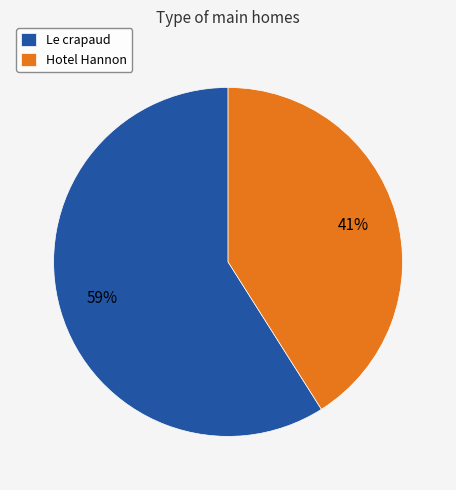

What is the largest slice in the pie chart?

Le crapaud